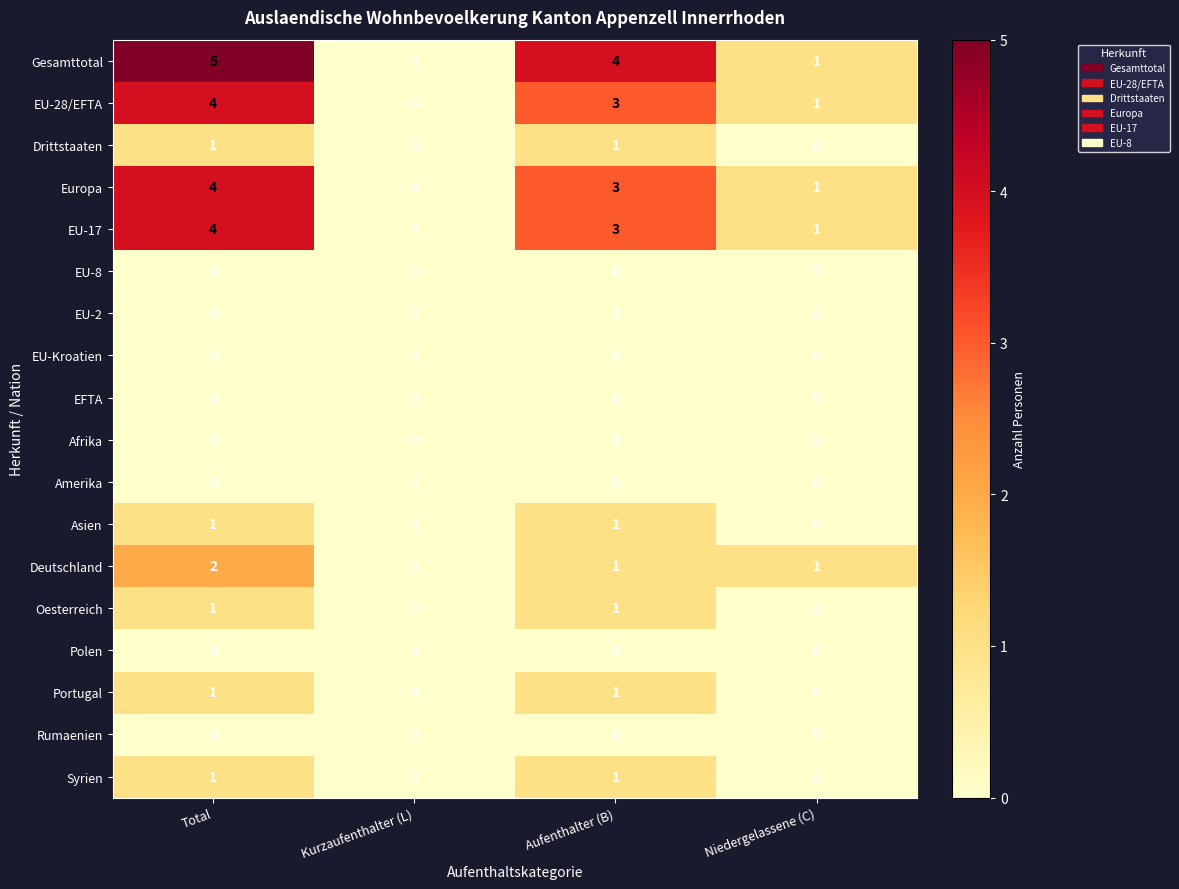

Which category has the highest value across all series?

Total